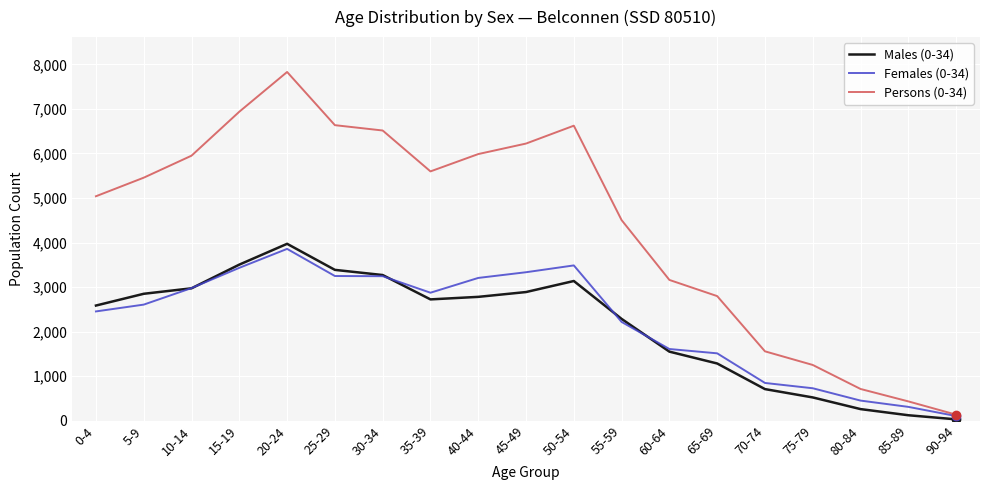

How many interior local peaks does the Persons (0-34) series have?

2